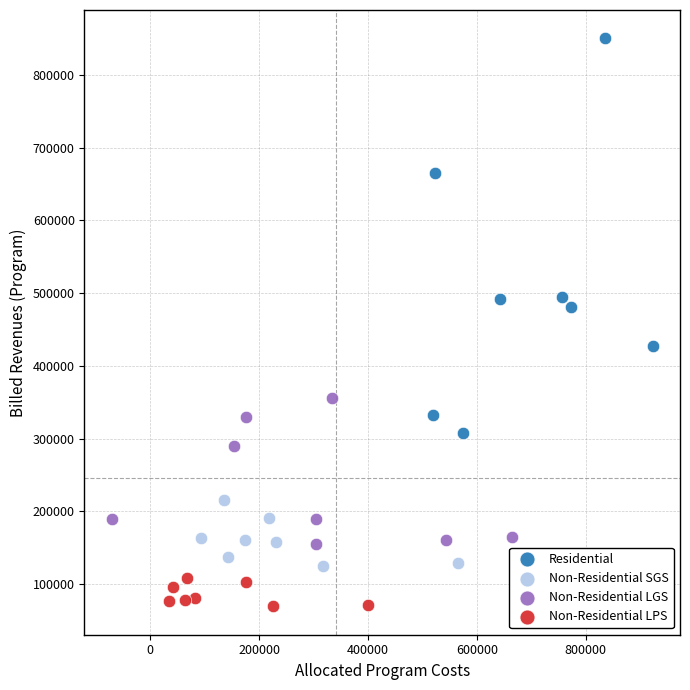

Which series reaches the maximum Y coordinate?

Residential